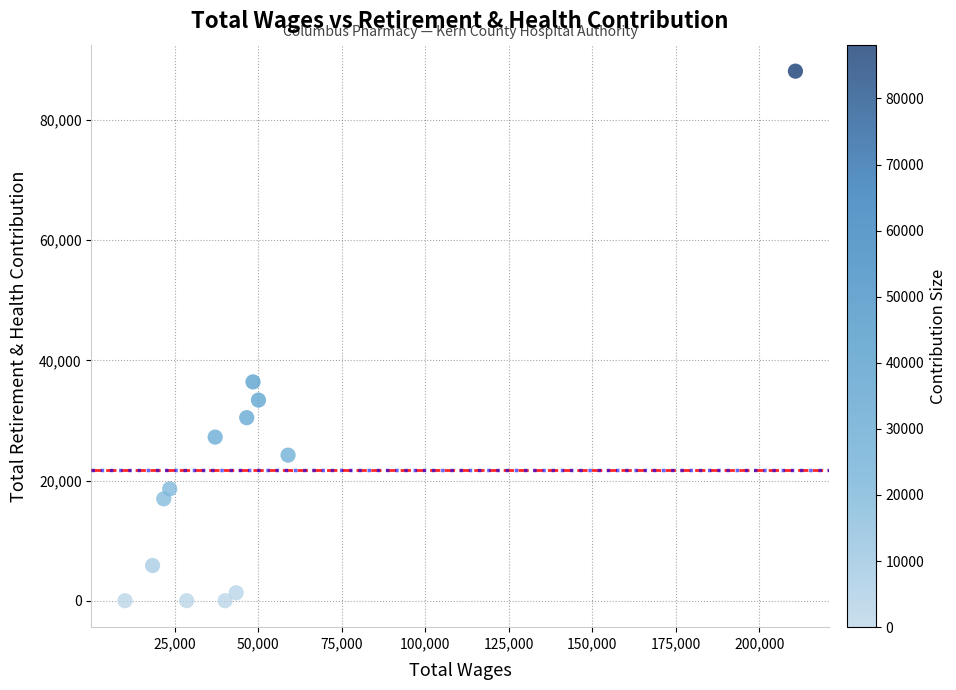

What Y value in the scatter plot is closest to 44067?

36412